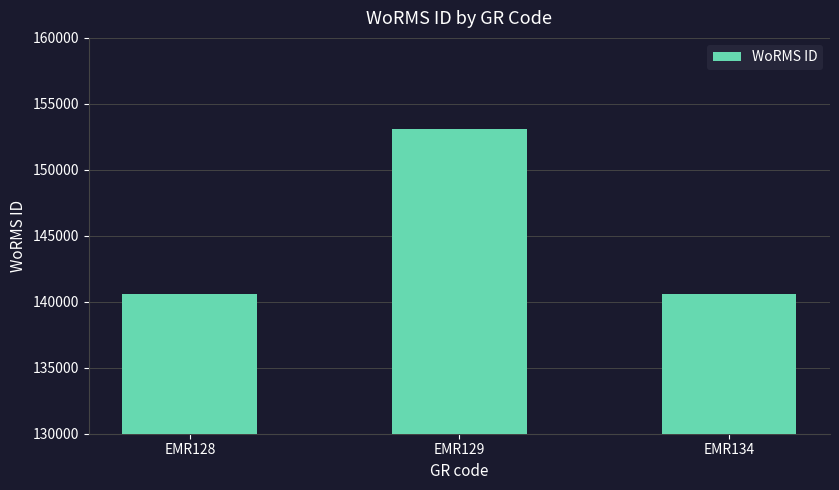

How many data points are less than 140625?

1